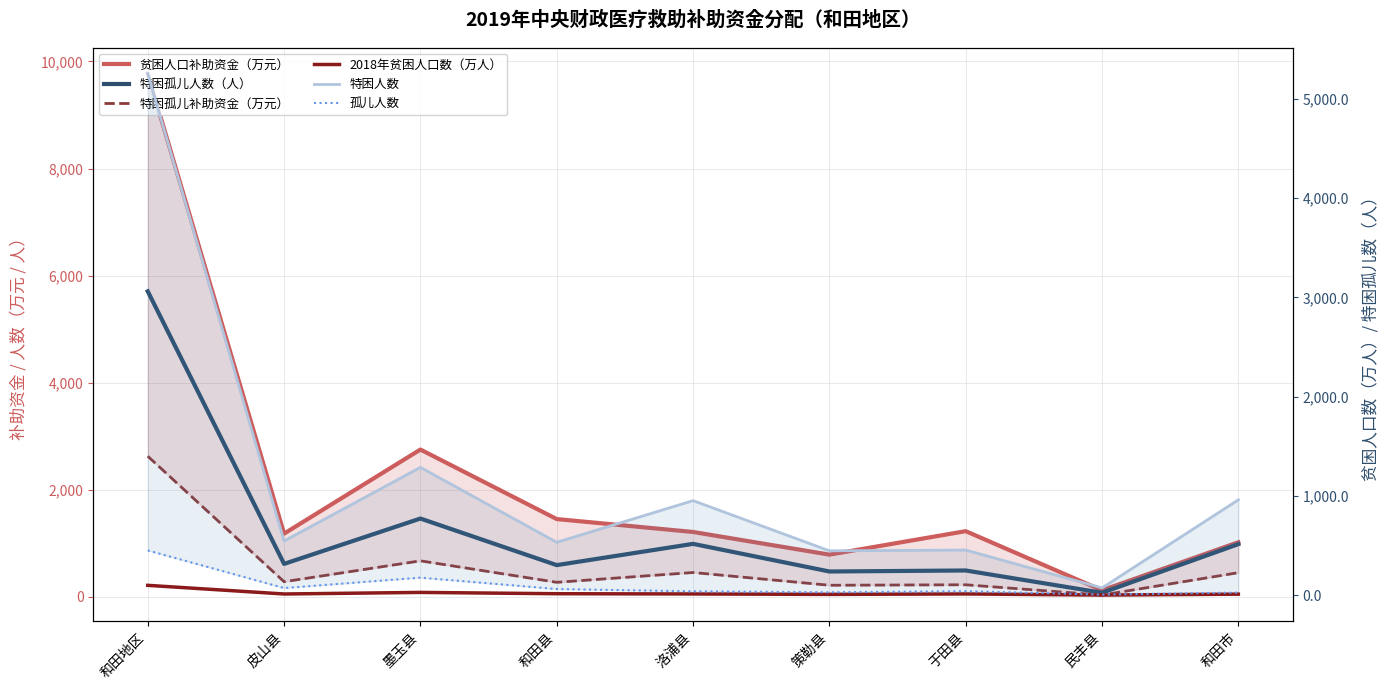

How many interior local peaks does the 贫困人口补助资金（万元） series have?

2